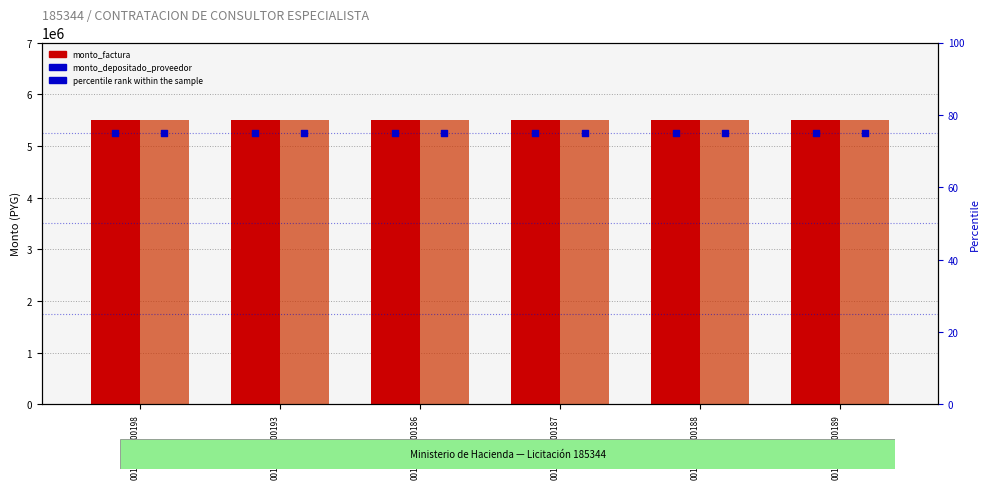

At how many categories does at least one series exceed 708493?

6